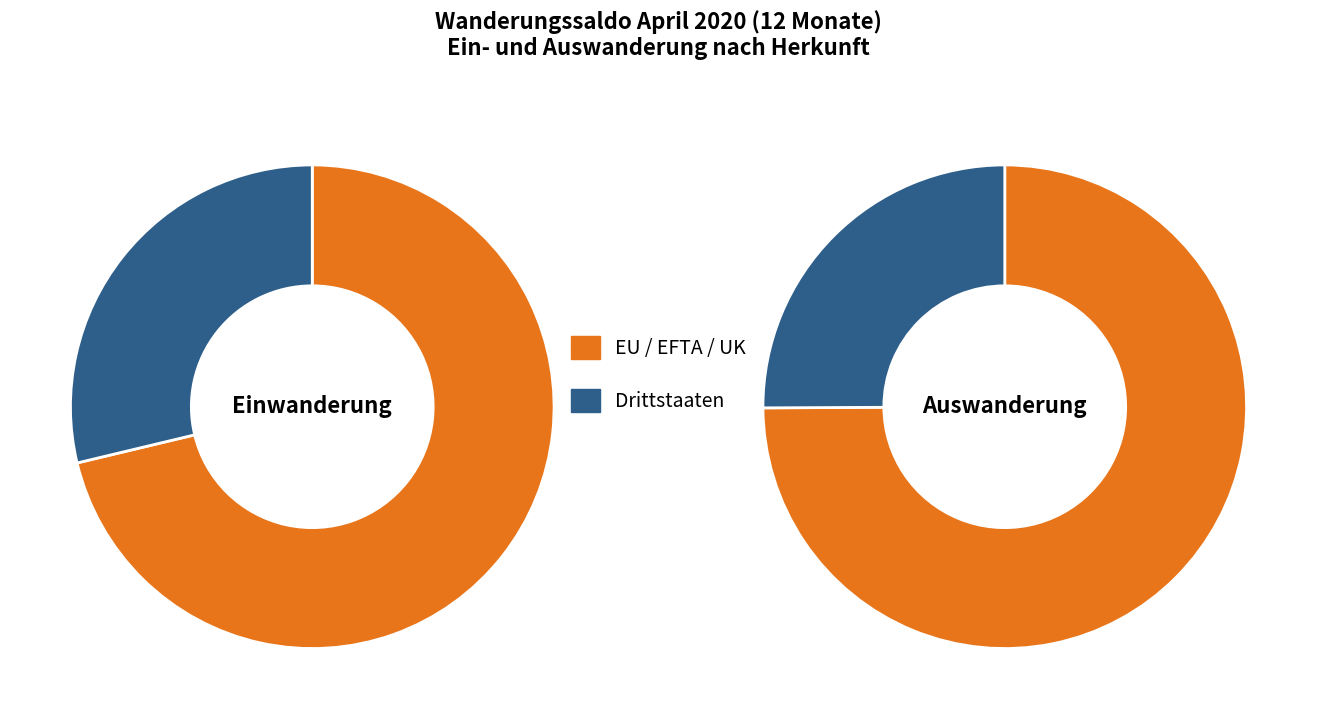

To the nearest percent, what is the difference between the EU / EFTA / UK and Drittstaaten slice percentages?

43%